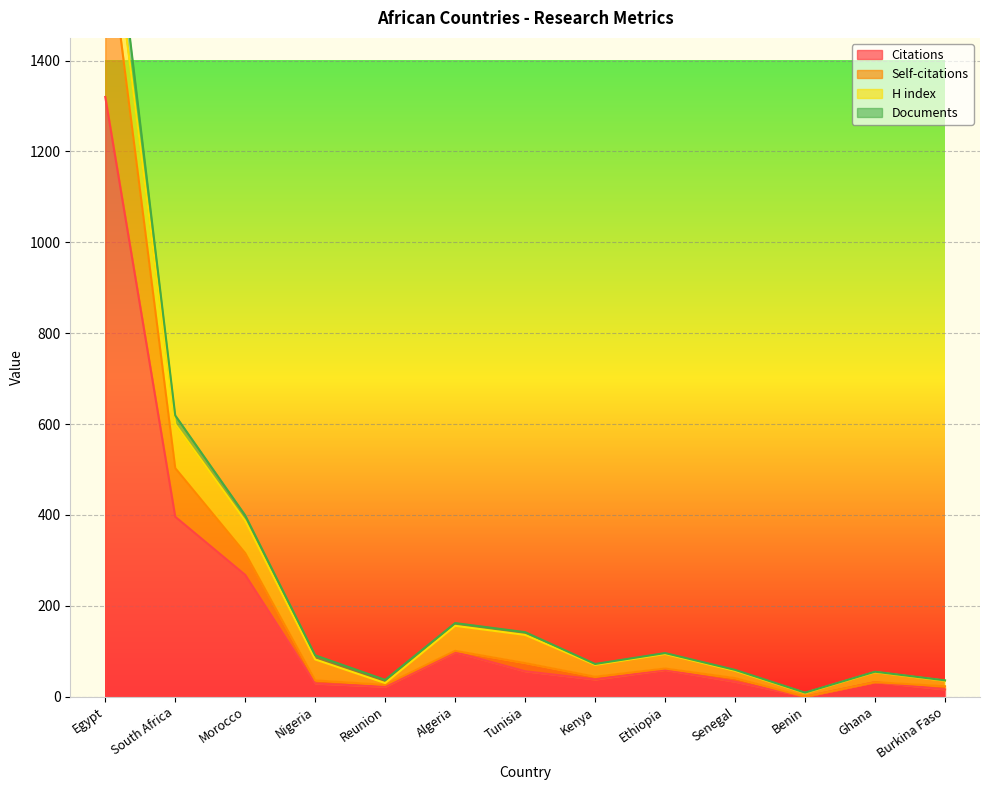

What is the highest value of the Citations series?

1320